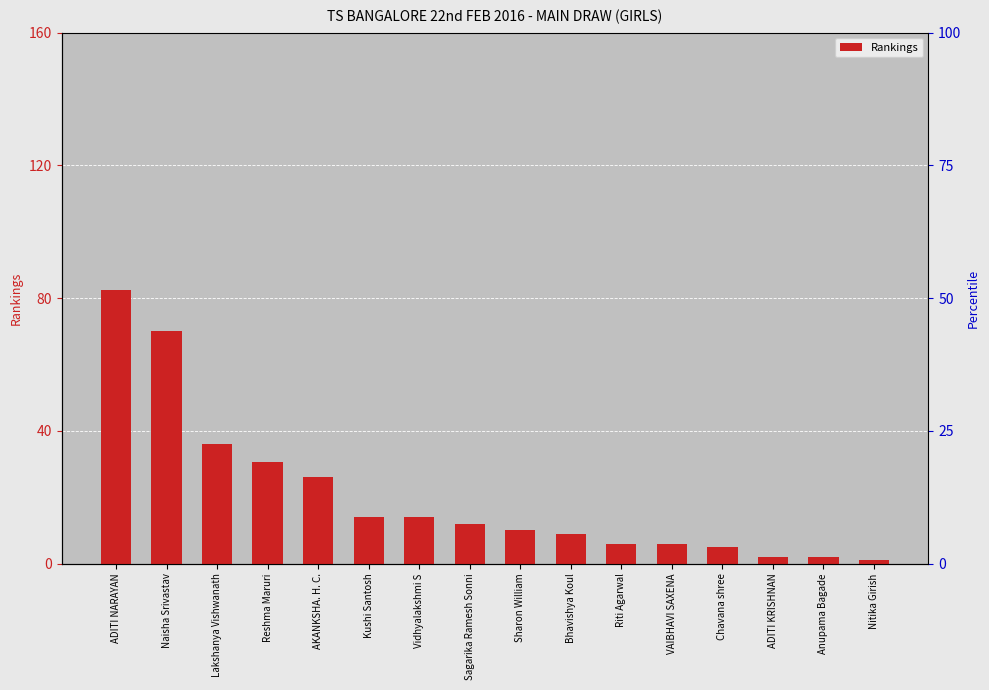

What is the value of the 8th bar from the left?

12.0